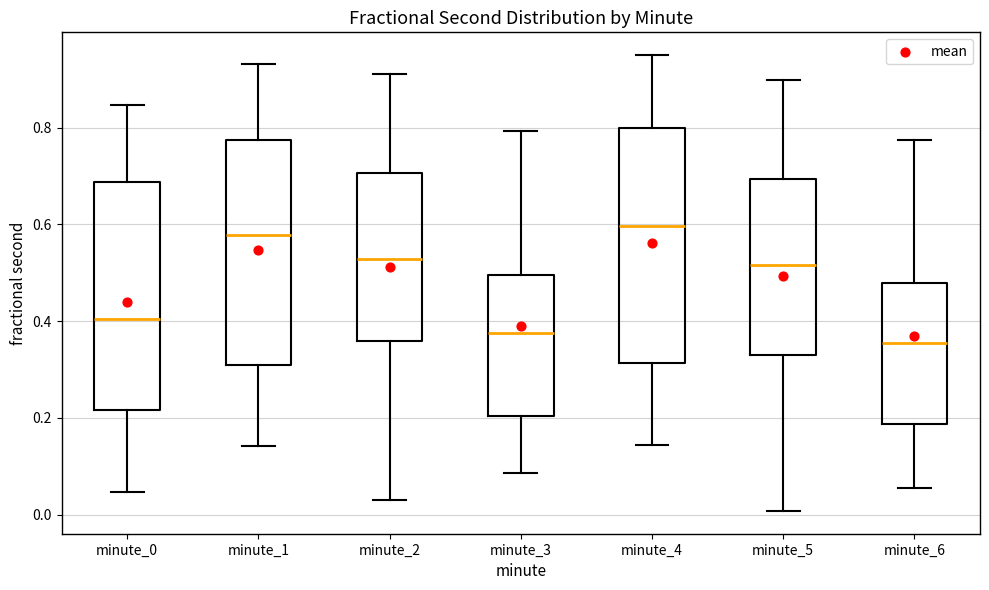

Where does the median line of the box for minute_1 sit on the y-axis? The values are not printed on the chart, so give them approximately, as read against the axis.

0.58